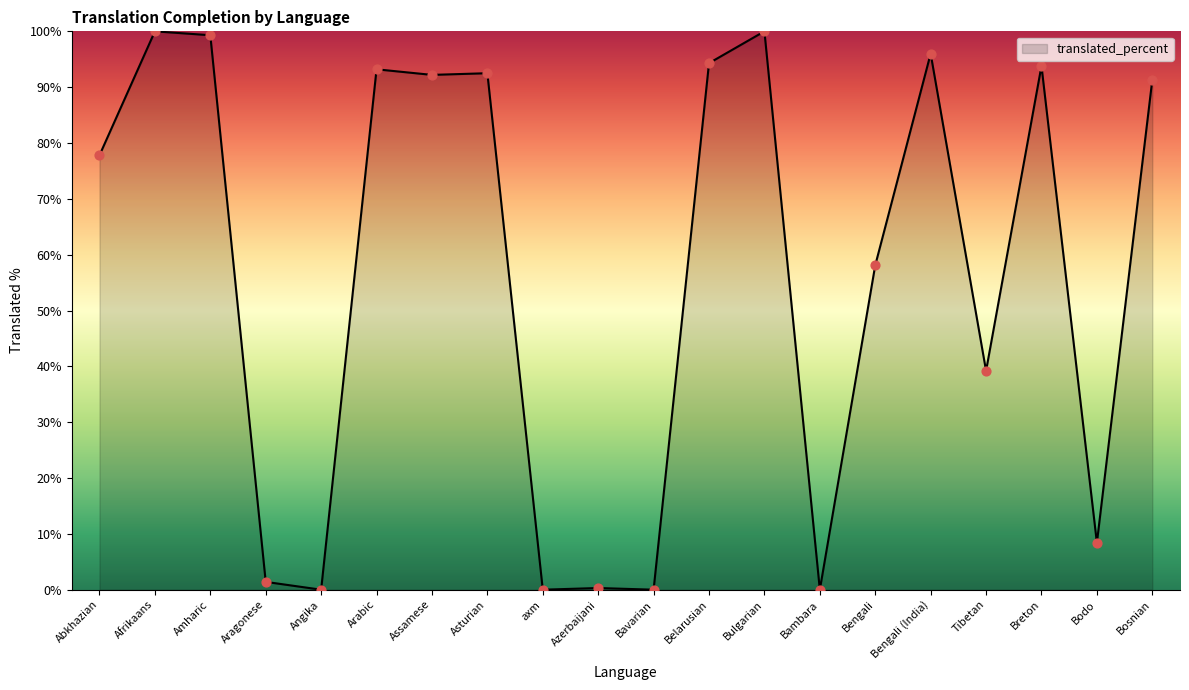

What is the ratio of the value at Bengali (India) to the value at Amharic?

1.0